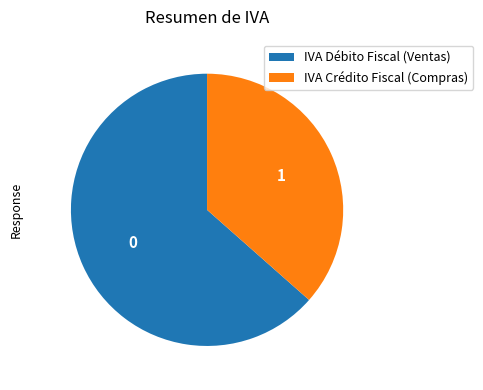

What is the smallest slice in the pie chart?

IVA Crédito Fiscal (Compras)